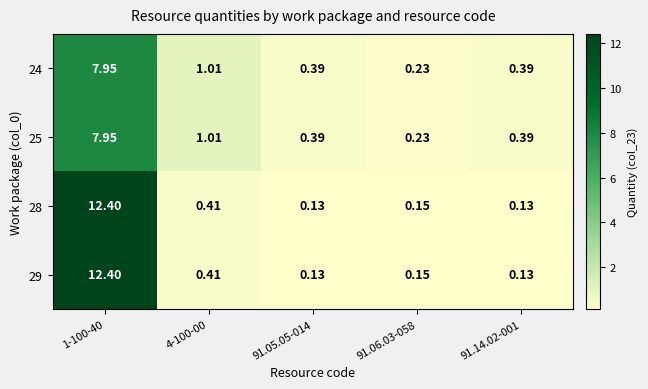

Is the value of 28 at 91.06.03-058 greater than the value of 24 at 1-100-40?

No